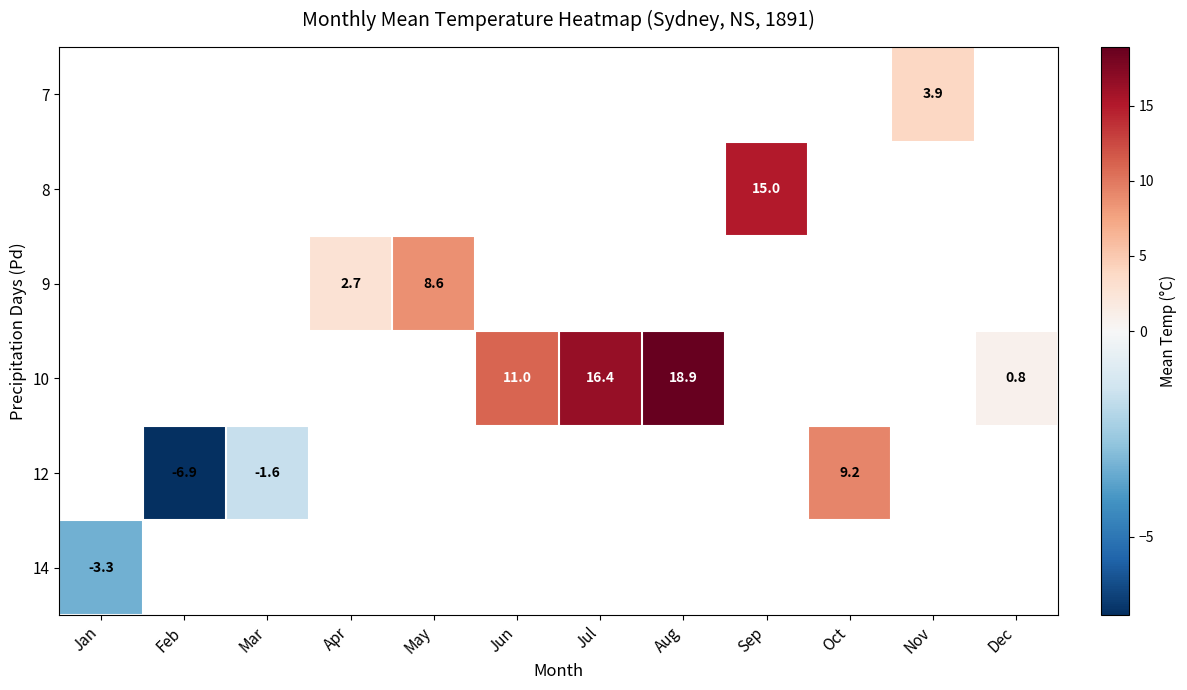

How many series are shown in this chart?

6